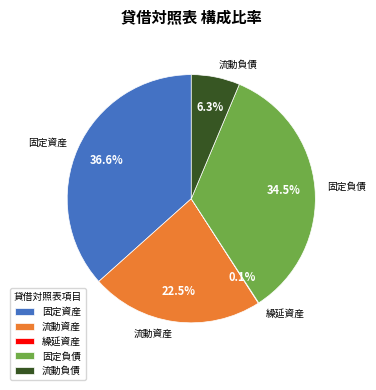

What portion of the pie excludes 流動資産?

77.5%